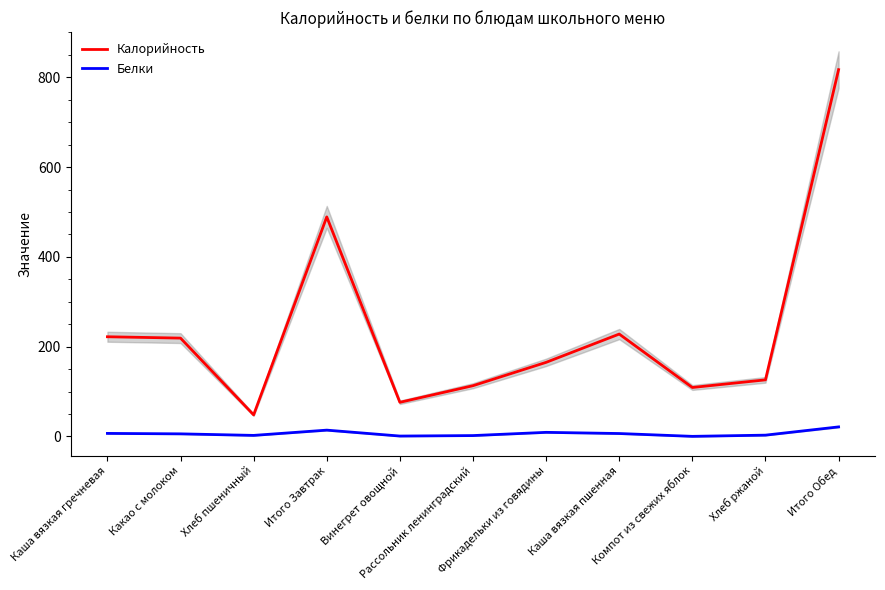

True or false: Калорийность and Белки cross at least once.

False